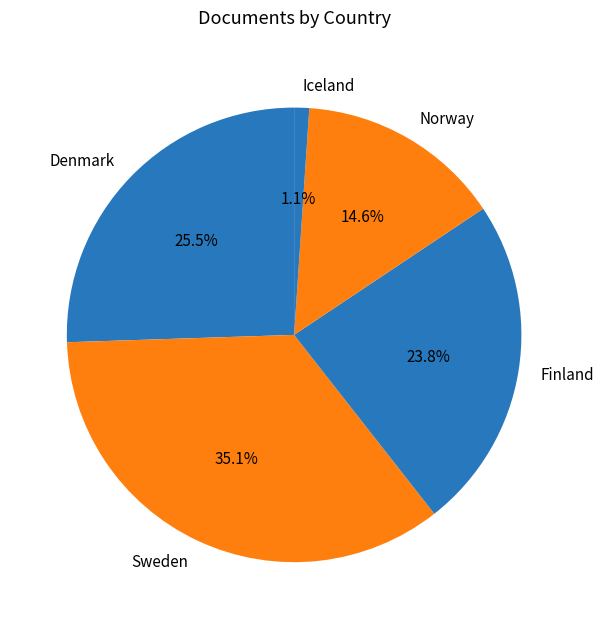

Between Denmark and Finland, which is larger?

Denmark